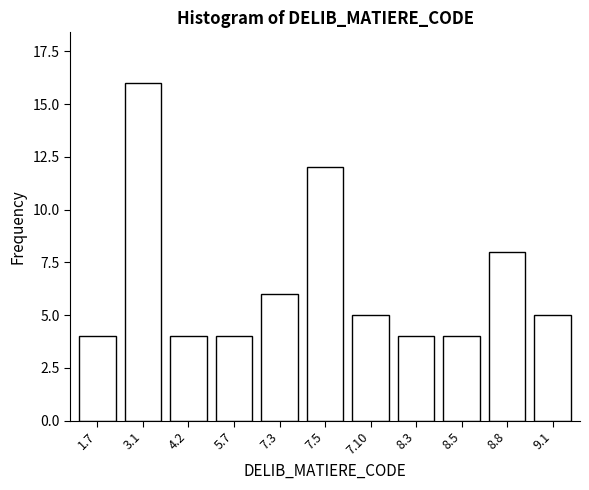

Reading right to left, what are all the values shown in this chart?

9.1=5	8.8=8	8.5=4	8.3=4	7.10=5	7.5=12	7.3=6	5.7=4	4.2=4	3.1=16	1.7=4